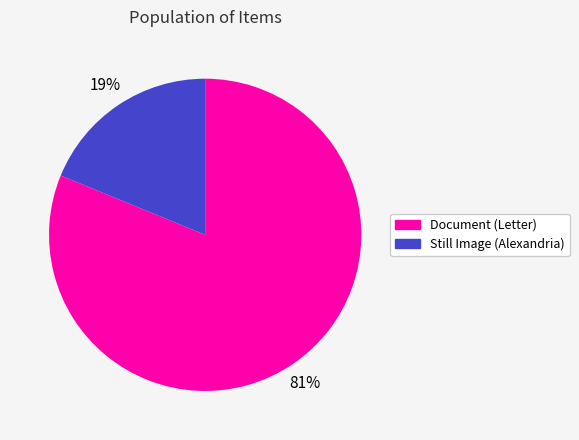

Does any single category account for the majority?

Yes